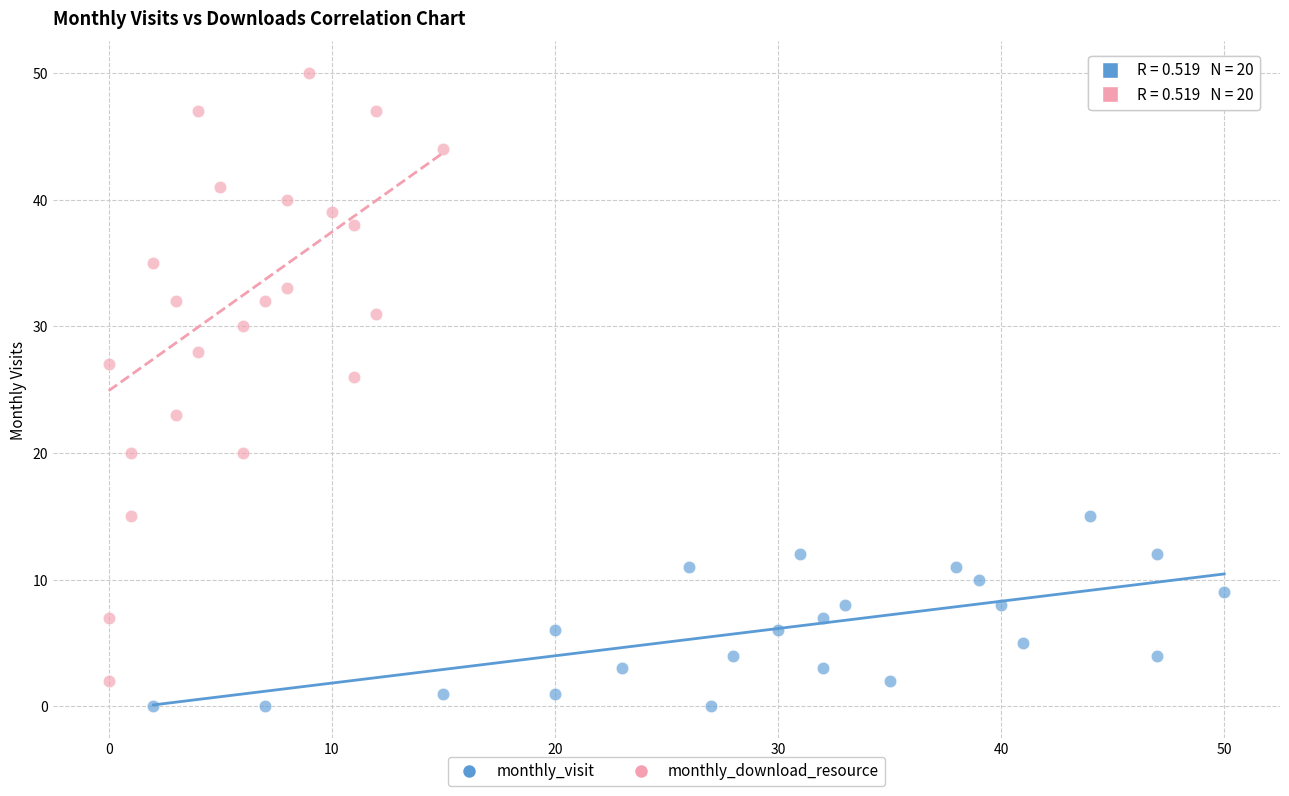

Which series has the widest spread of Y values?

monthly_download_resource